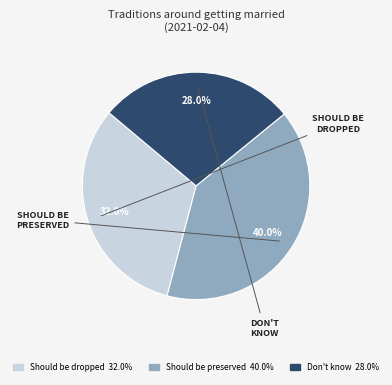

How much of the chart is everything except Don't know?

72.0%